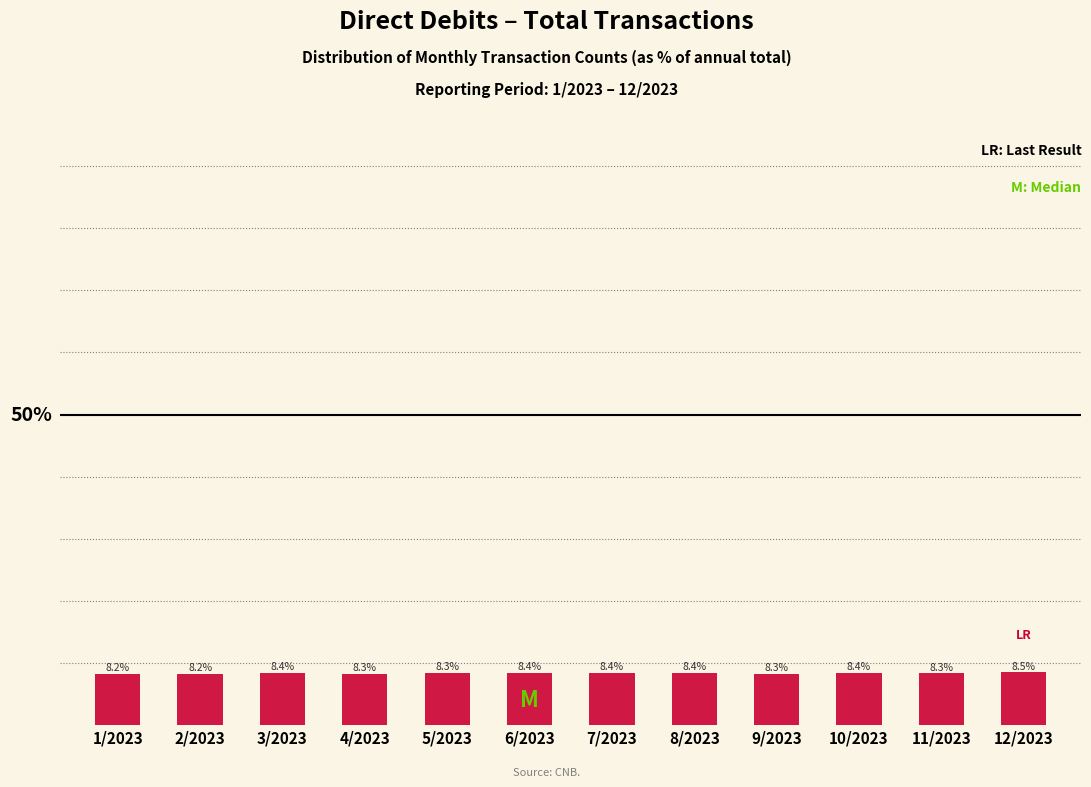

What is the label of the 8th bar from the left?

8/2023